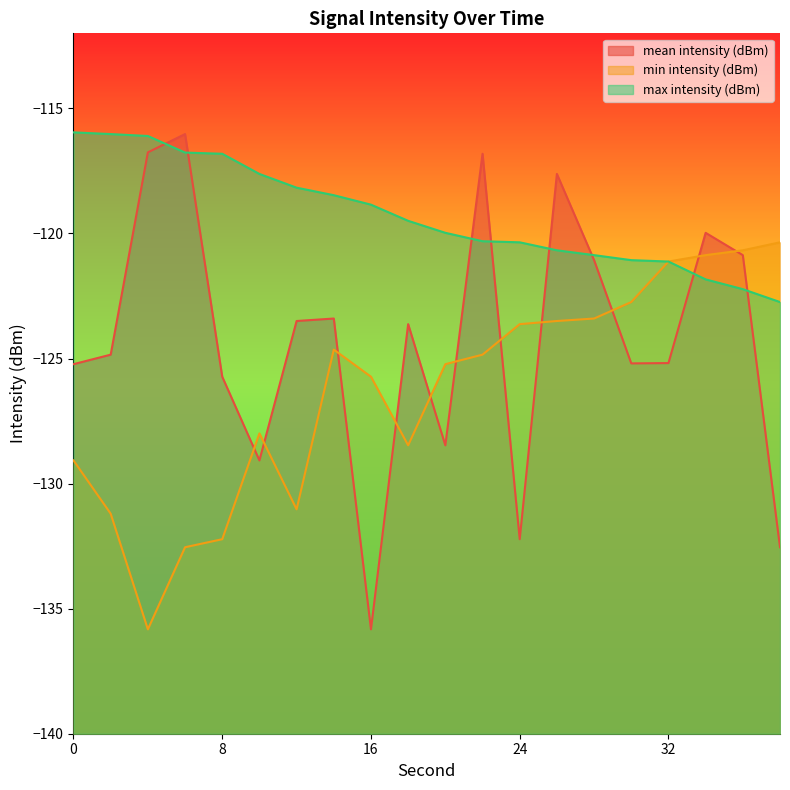

Which label corresponds to the smallest value in the chart?

16